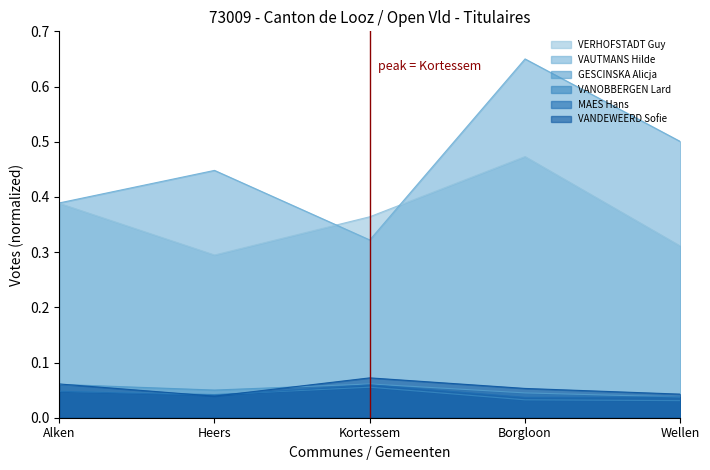

What is the difference between the VAUTMANS Hilde values at Borgloon and Alken?

0.3